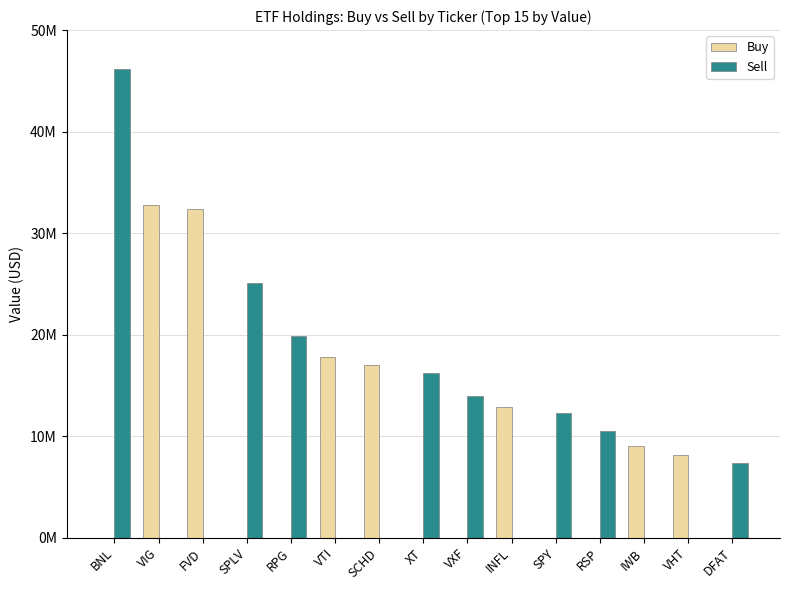

What are all the series names shown in the legend?

Buy, Sell